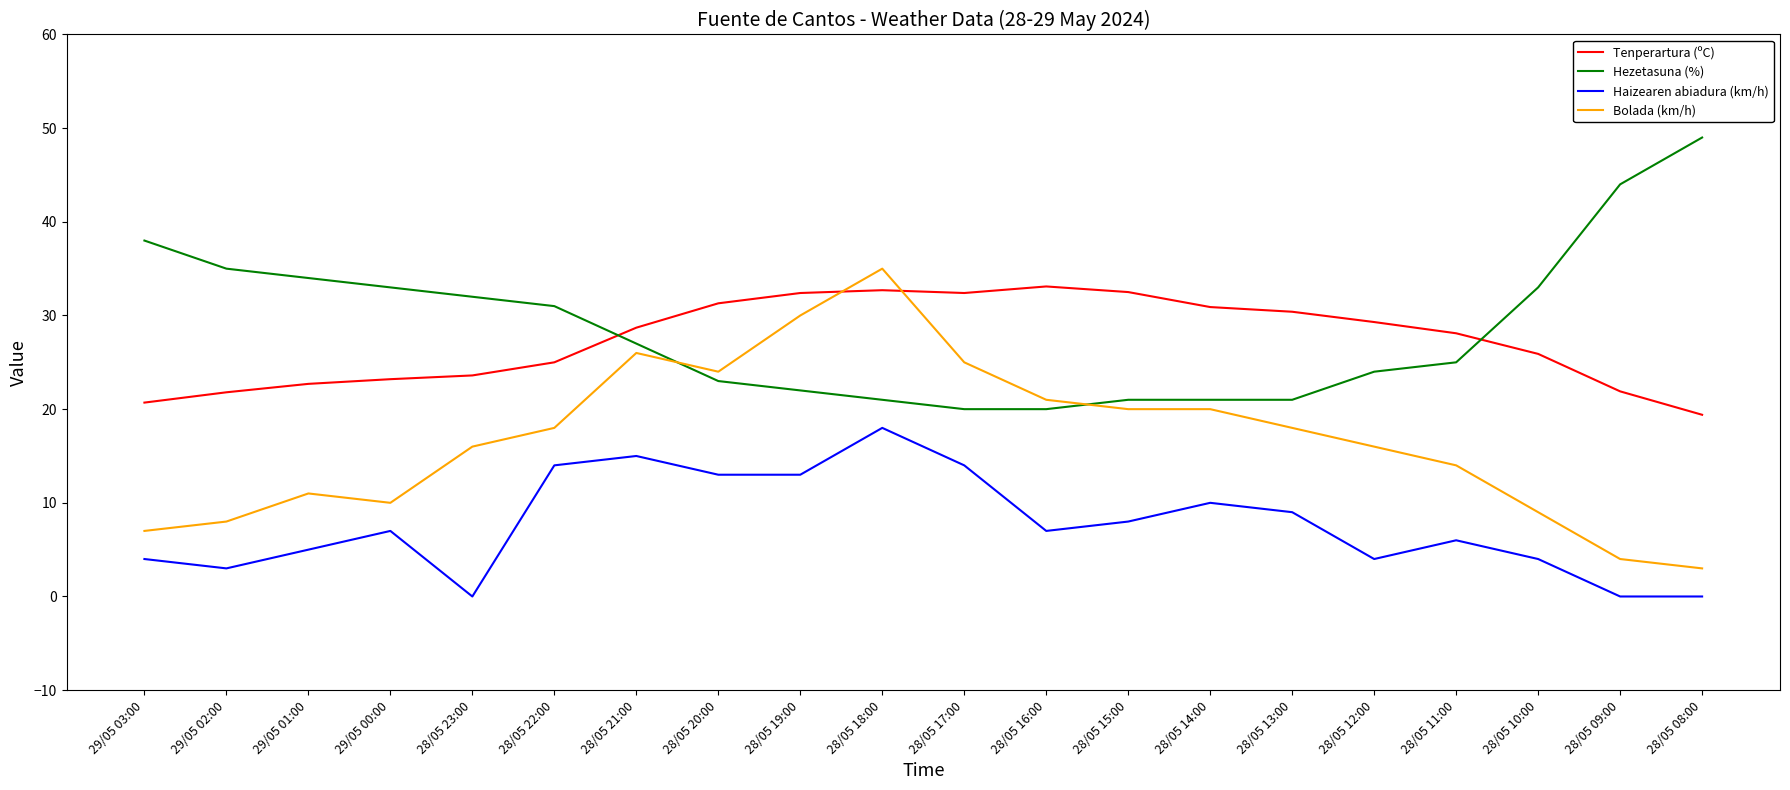

Is this an area chart (filled region under the line)?

No